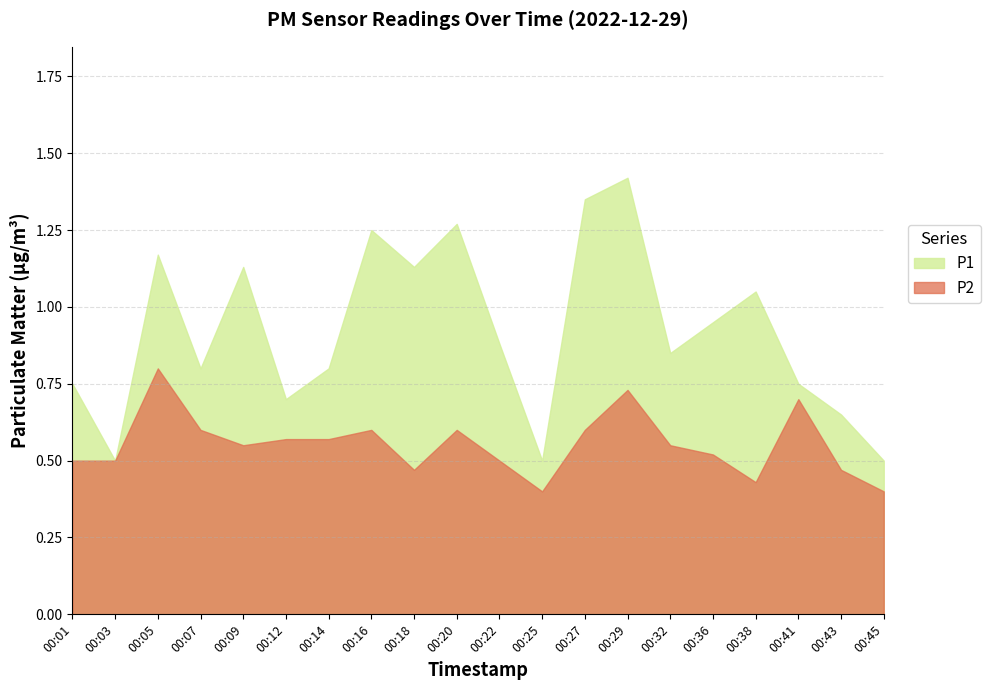

True or false: P1 has a value of 0.7 at 00:25.

False